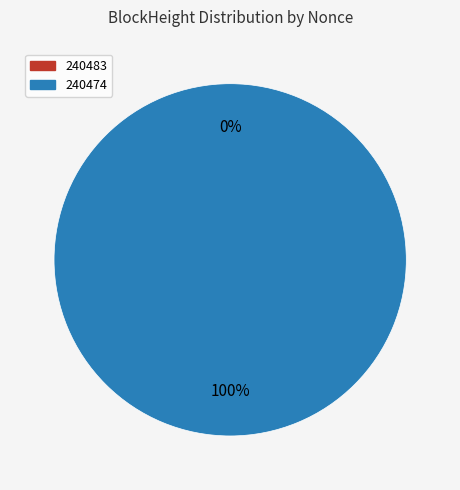

Which slice is the largest?

240474